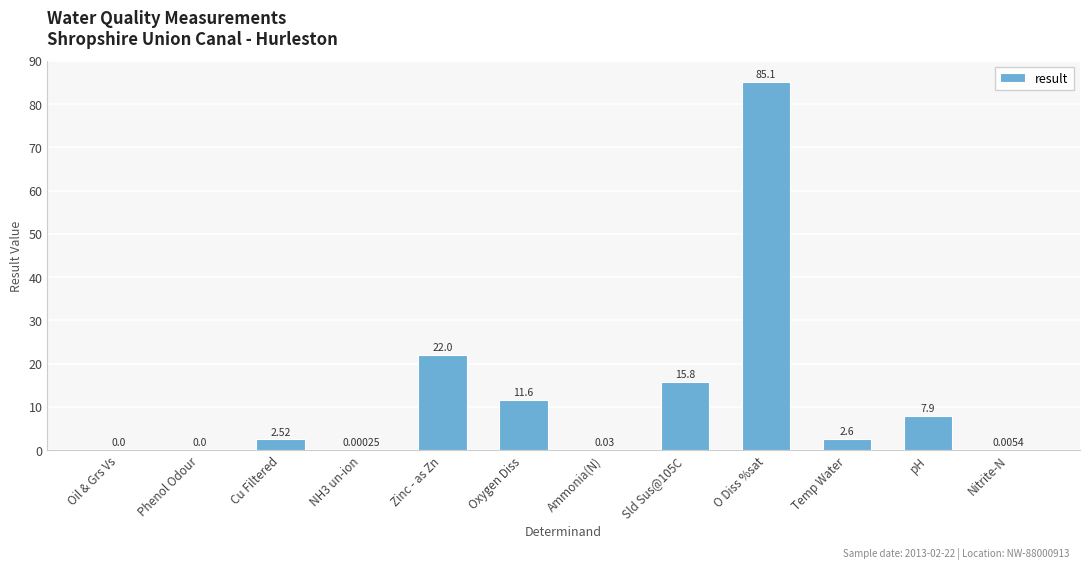

What is the difference between the values at Oil & Grs Vs and Zinc - as Zn?

22.0